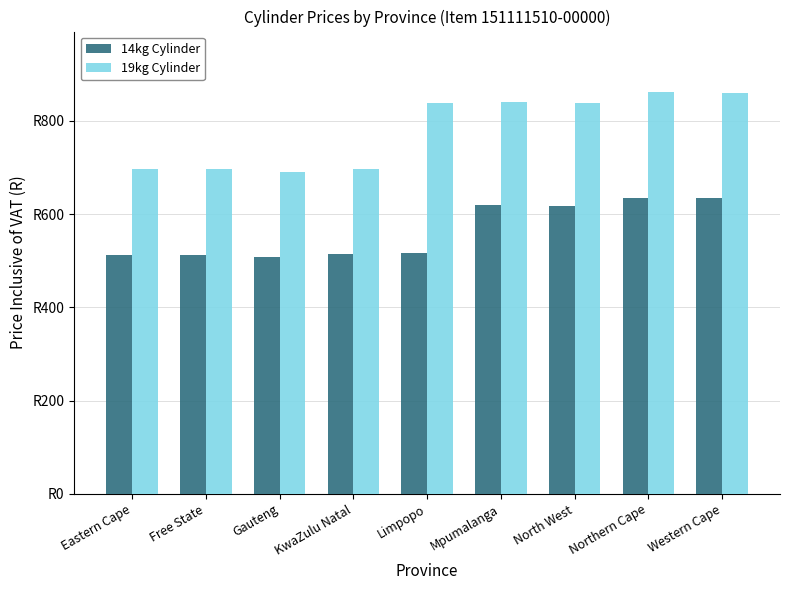

Is it true that 19kg Cylinder equals 1080.1 at Eastern Cape?

False